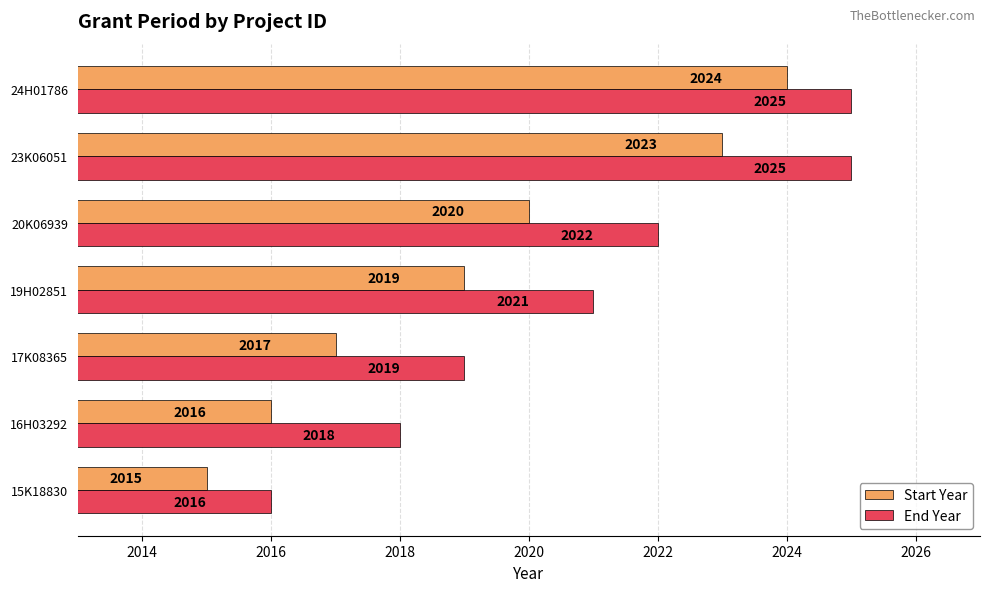

What is the highest value of the End Year series?

2025